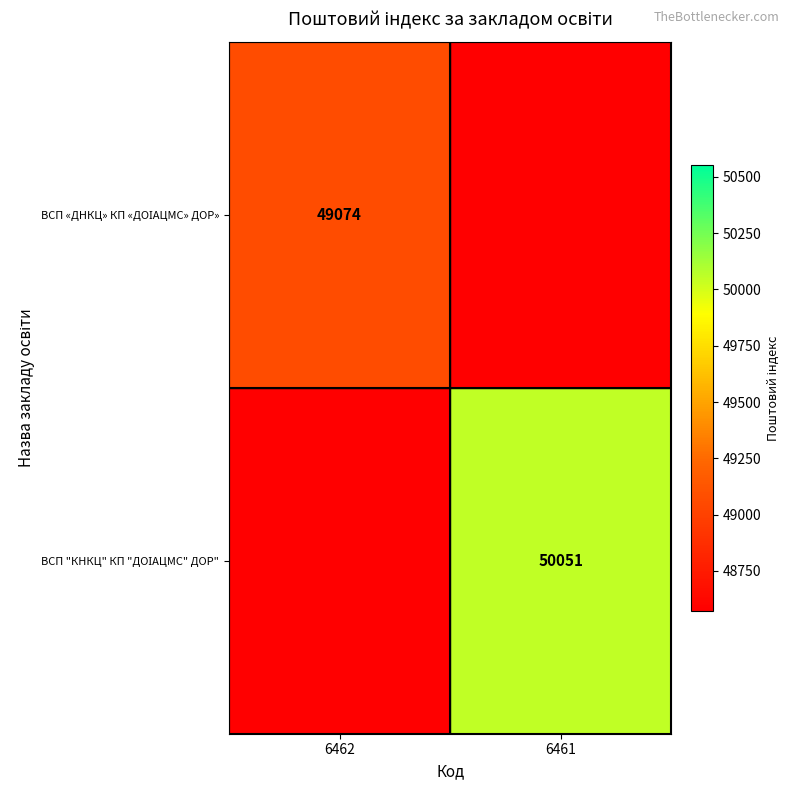

Which category has the lowest value in the ВСП «ДНКЦ» КП «ДОІАЦМС» ДОР» series?

6461